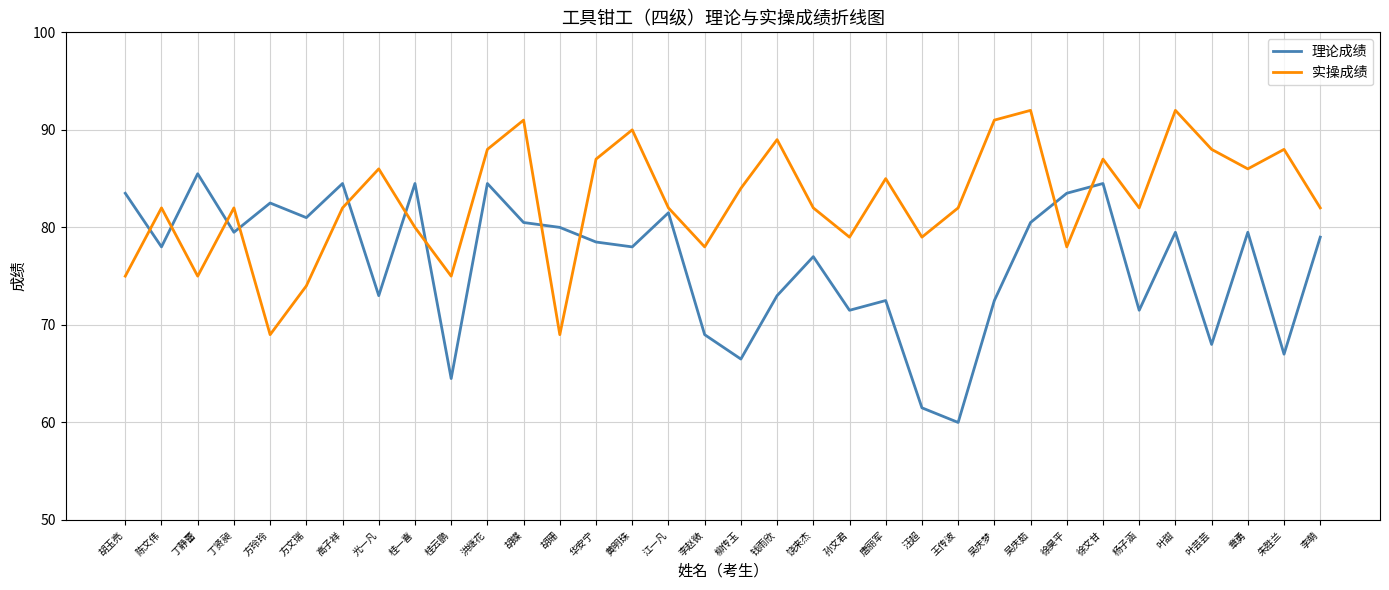

Where does the 理论成绩 series first go above 79?

胡玉亮